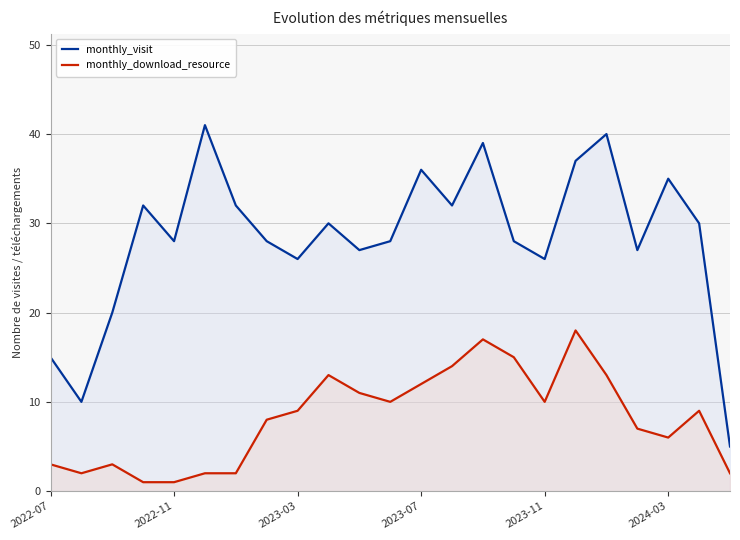

What is the smallest value displayed?

1